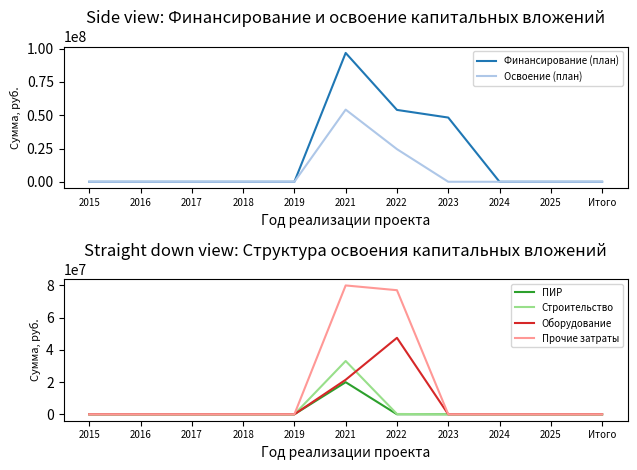

The value of Прочие затраты at 2022 is 117553434. True or false?

False